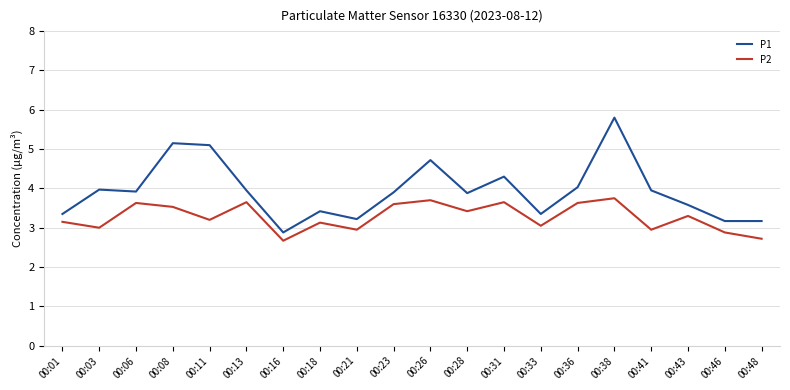

At which category is the sum across all series the highest?

00:38